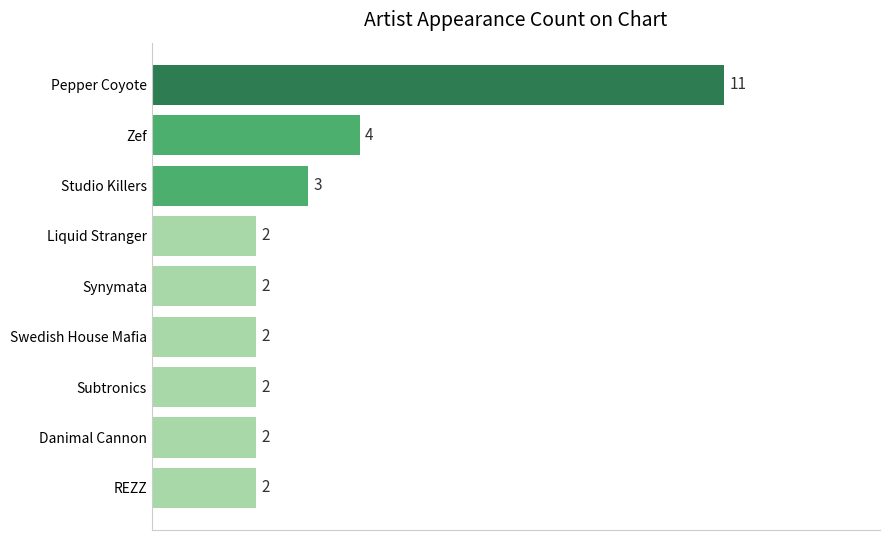

Is it true that the value at Studio Killers is 5?

False